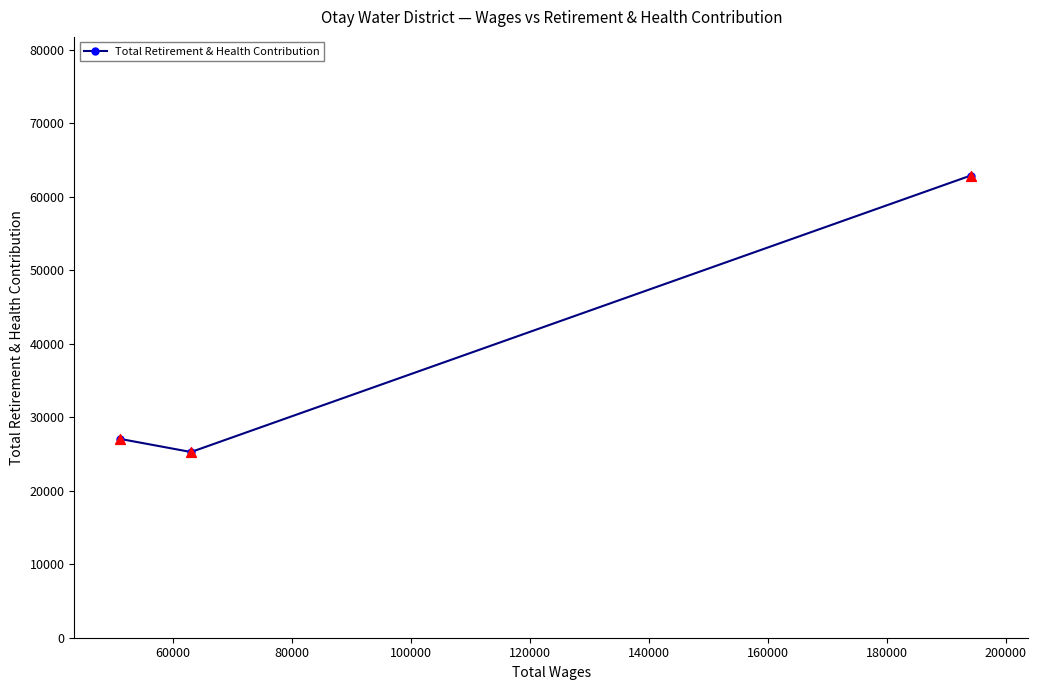

What is the maximum value shown in the chart?

62899